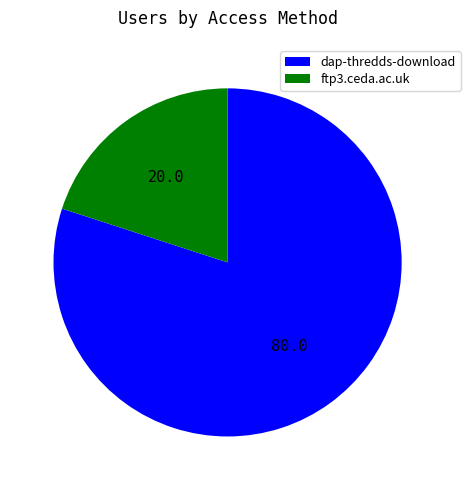

The dap-thredds-download slice represents 80% of the pie. True or false?

True